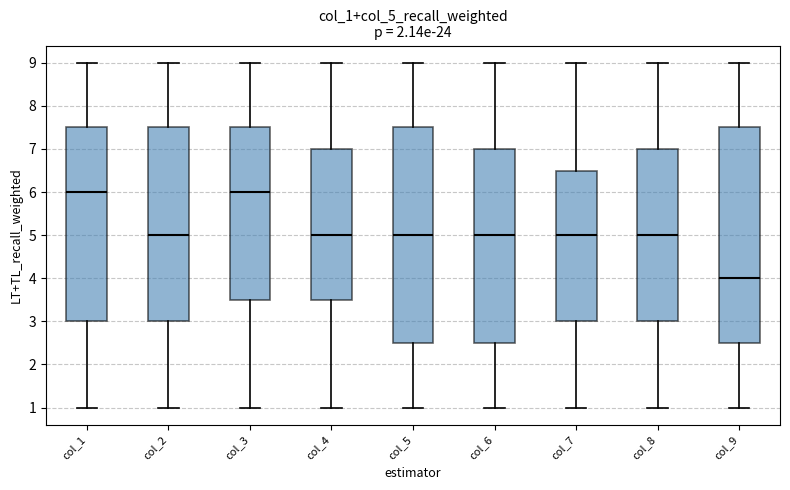

Reading left to right, transcribe this box plot: for each box, give where its median line is, the range the box spans, and where its two whiskers end, as read against the y-axis. The values are not printed on the chart, so give them approximately, as read against the axis.

col_1: median 6.0, box 3.0 to 7.5, whiskers 1.0 to 9.0
col_2: median 5.0, box 3.0 to 7.5, whiskers 1.0 to 9.0
col_3: median 6.0, box 3.5 to 7.5, whiskers 1.0 to 9.0
col_4: median 5.0, box 3.5 to 7.0, whiskers 1.0 to 9.0
col_5: median 5.0, box 2.5 to 7.5, whiskers 1.0 to 9.0
col_6: median 5.0, box 2.5 to 7.0, whiskers 1.0 to 9.0
col_7: median 5.0, box 3.0 to 6.5, whiskers 1.0 to 9.0
col_8: median 5.0, box 3.0 to 7.0, whiskers 1.0 to 9.0
col_9: median 4.0, box 2.5 to 7.5, whiskers 1.0 to 9.0